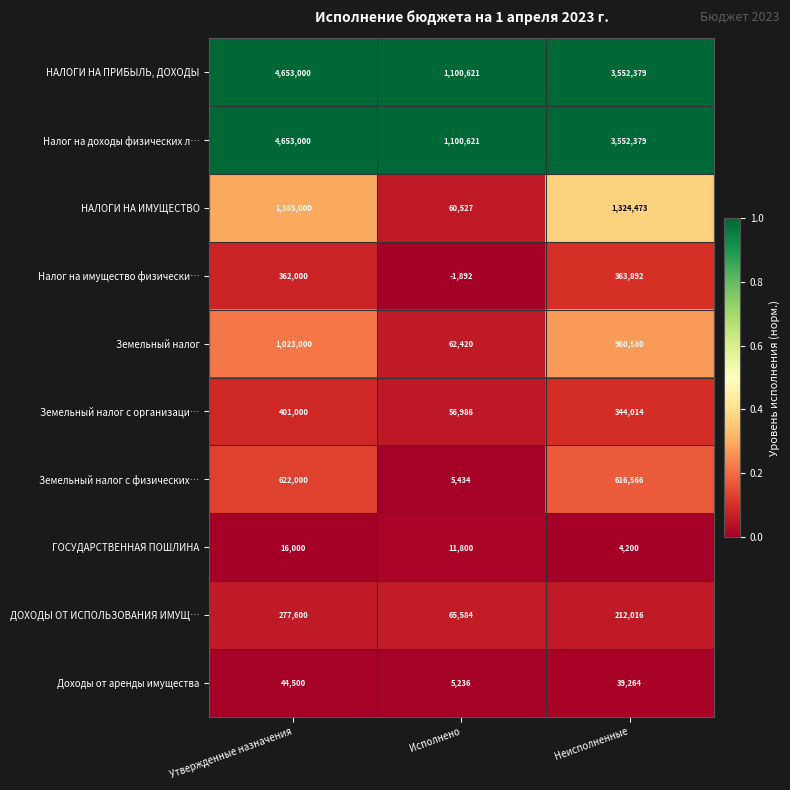

At which category is the sum across all series the highest?

Утвержденные назначения